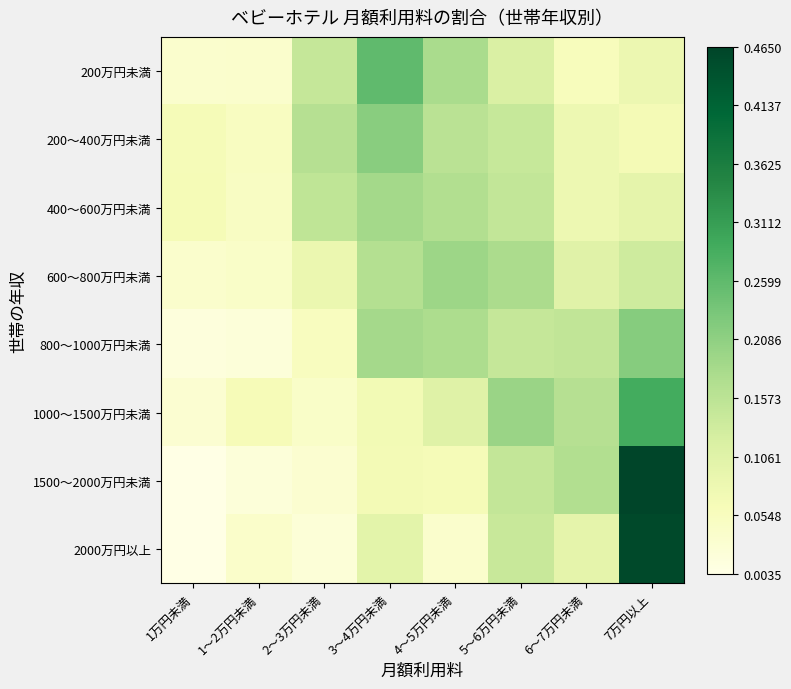

Reading left to right, extract all data points from this chart.

200万円未満: 1万円未満=0.0	1～2万円未満=0.0	2～3万円未満=0.1	3～4万円未満=0.3	4～5万円未満=0.2	5～6万円未満=0.1	6～7万円未満=0.1	7万円以上=0.1
200～400万円未満: 1万円未満=0.1	1～2万円未満=0.1	2～3万円未満=0.2	3～4万円未満=0.2	4～5万円未満=0.2	5～6万円未満=0.1	6～7万円未満=0.1	7万円以上=0.1
400～600万円未満: 1万円未満=0.1	1～2万円未満=0.0	2～3万円未満=0.2	3～4万円未満=0.2	4～5万円未満=0.2	5～6万円未満=0.1	6～7万円未満=0.1	7万円以上=0.1
600～800万円未満: 1万円未満=0.0	1～2万円未満=0.0	2～3万円未満=0.1	3～4万円未満=0.2	4～5万円未満=0.2	5～6万円未満=0.2	6～7万円未満=0.1	7万円以上=0.1
800～1000万円未満: 1万円未満=0.0	1～2万円未満=0.0	2～3万円未満=0.1	3～4万円未満=0.2	4～5万円未満=0.2	5～6万円未満=0.1	6～7万円未満=0.2	7万円以上=0.2
1000～1500万円未満: 1万円未満=0.0	1～2万円未満=0.1	2～3万円未満=0.0	3～4万円未満=0.1	4～5万円未満=0.1	5～6万円未満=0.2	6～7万円未満=0.2	7万円以上=0.3
1500～2000万円未満: 1万円未満=0.0	1～2万円未満=0.0	2～3万円未満=0.0	3～4万円未満=0.1	4～5万円未満=0.1	5～6万円未満=0.1	6～7万円未満=0.2	7万円以上=0.5
2000万円以上: 1万円未満=0.0	1～2万円未満=0.0	2～3万円未満=0.0	3～4万円未満=0.1	4～5万円未満=0.0	5～6万円未満=0.1	6～7万円未満=0.1	7万円以上=0.5